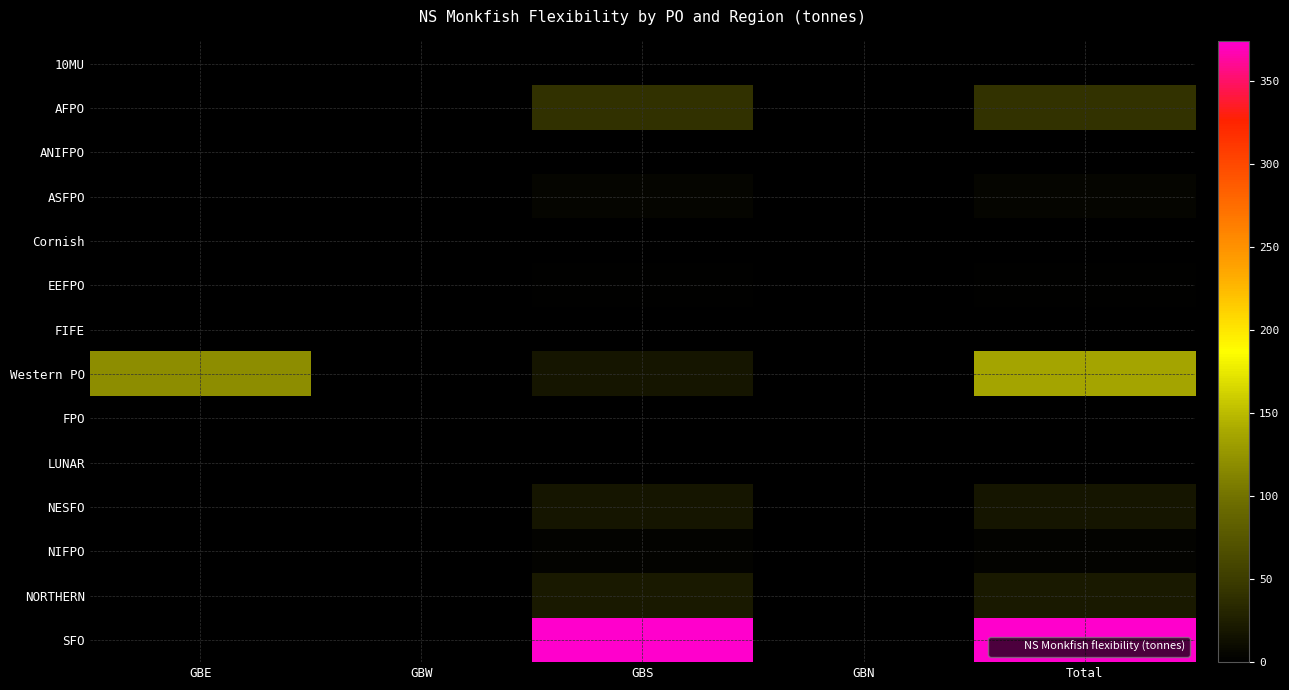

At which category is the sum across all series the highest?

Total